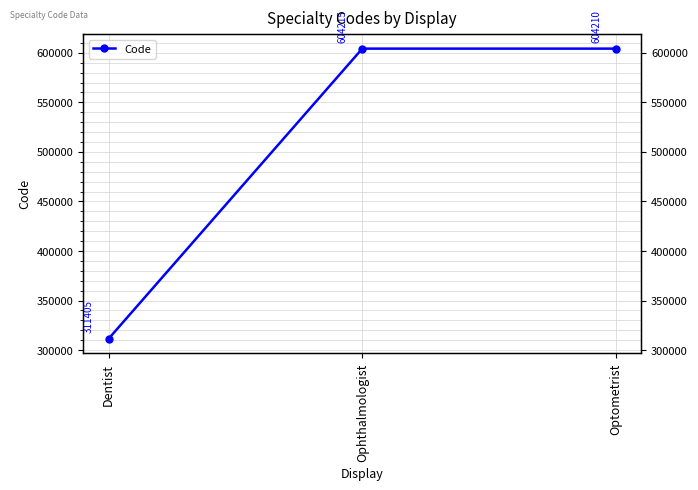

What is the label of the 1st point from the right?

Optometrist